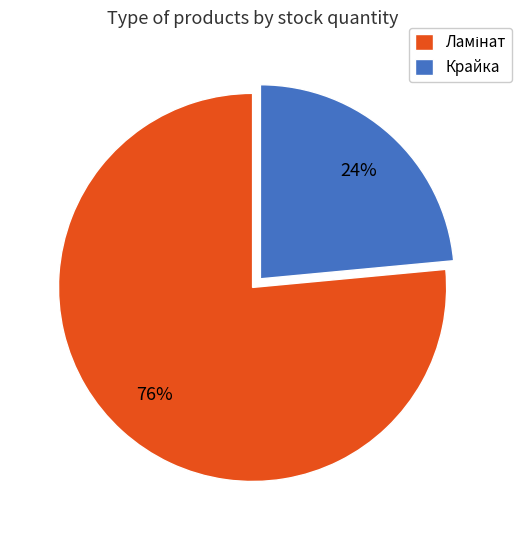

What is the smallest slice in the pie chart?

Крайка